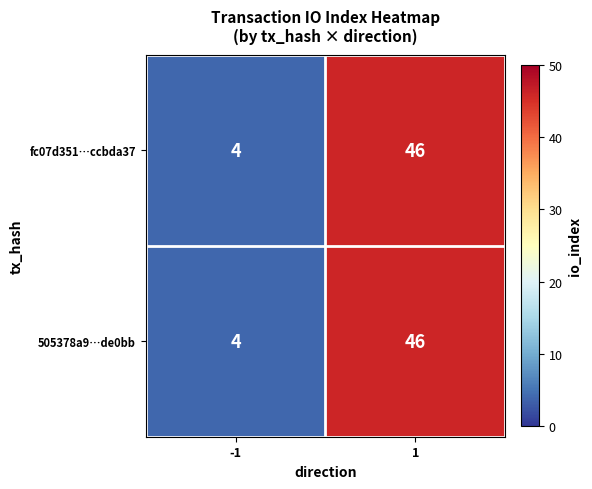

List the labels in order of 505378a9…de0bb value, largest first.

1, -1